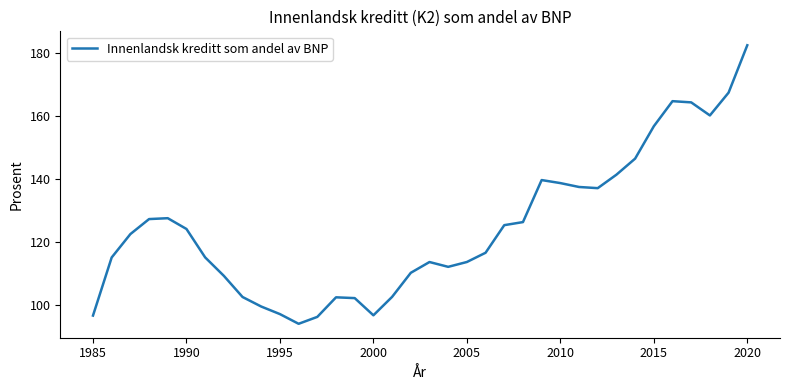

What is the sum of all values?

4486.9